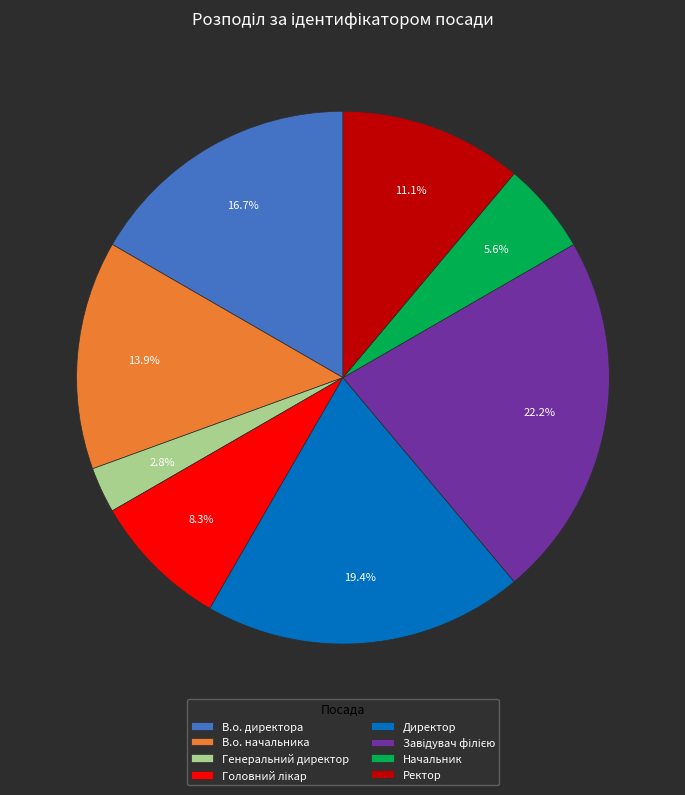

What percentage is the В.о. начальника slice, to the nearest percent?

14%